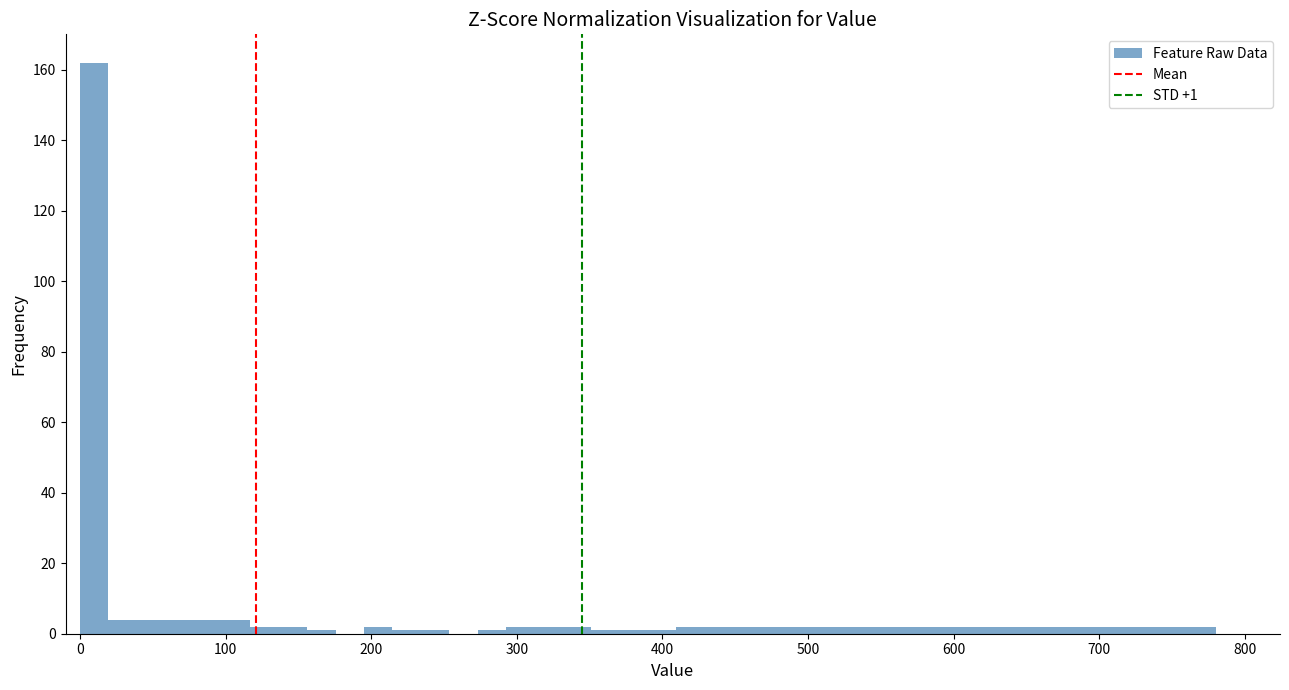

Read against the x-axis, roughly where is the centre of the tallest bar?

10